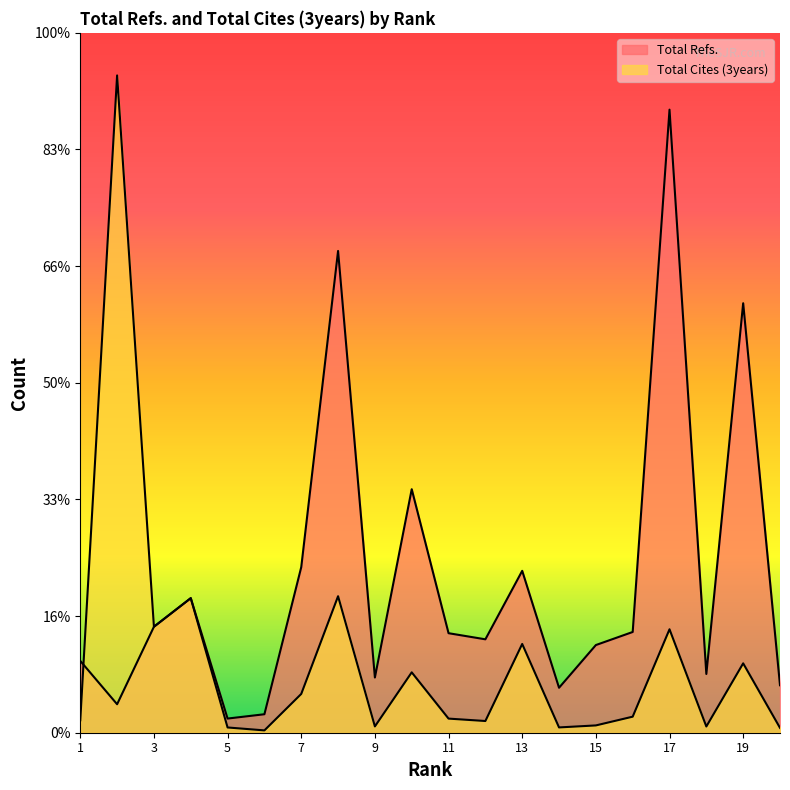

Reading left to right, extract all data points from this chart.

Total Refs.: 3079	1221	4543	5768	607	792	7097	20651	2367	10438	4266	4004	6939	1927	3758	4318	26708	2518	18410	2035
Total Cites (3years): 534	28175	4543	5768	225	100	1663	5851	270	2588	605	502	3805	227	313	688	4434	267	2974	208